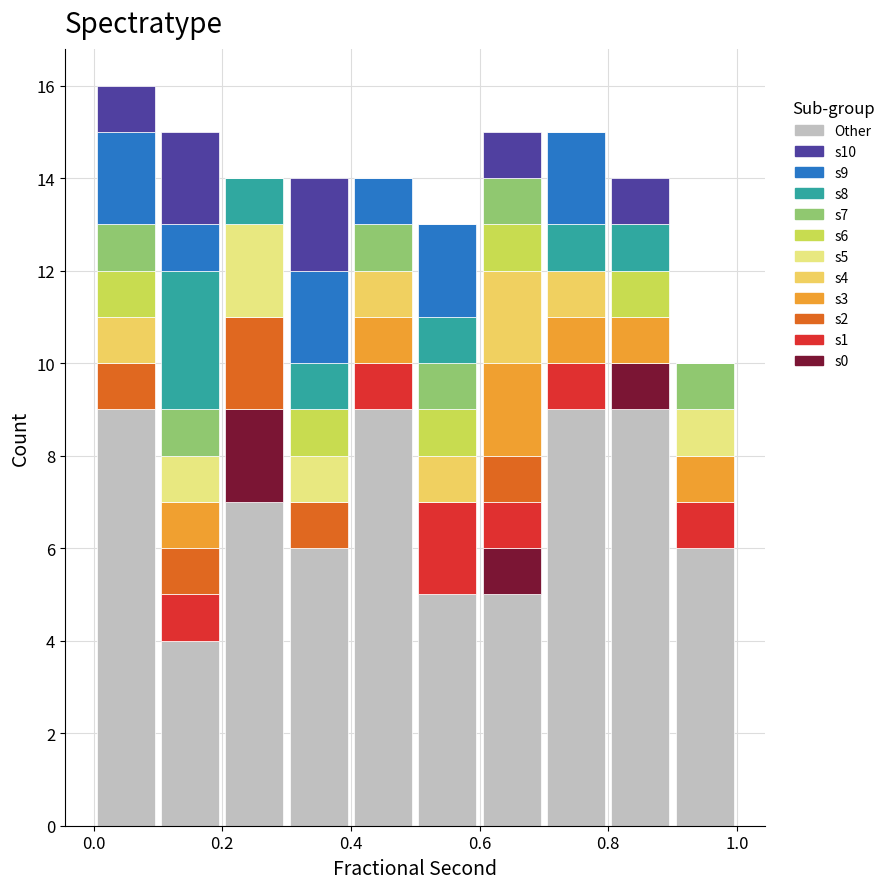

Which range on the x-axis has the tallest stacked bar (by total height)?

0.0 to 0.1